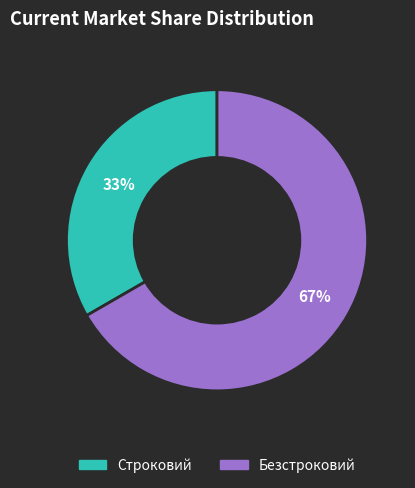

Which slice is the largest?

Безстроковий